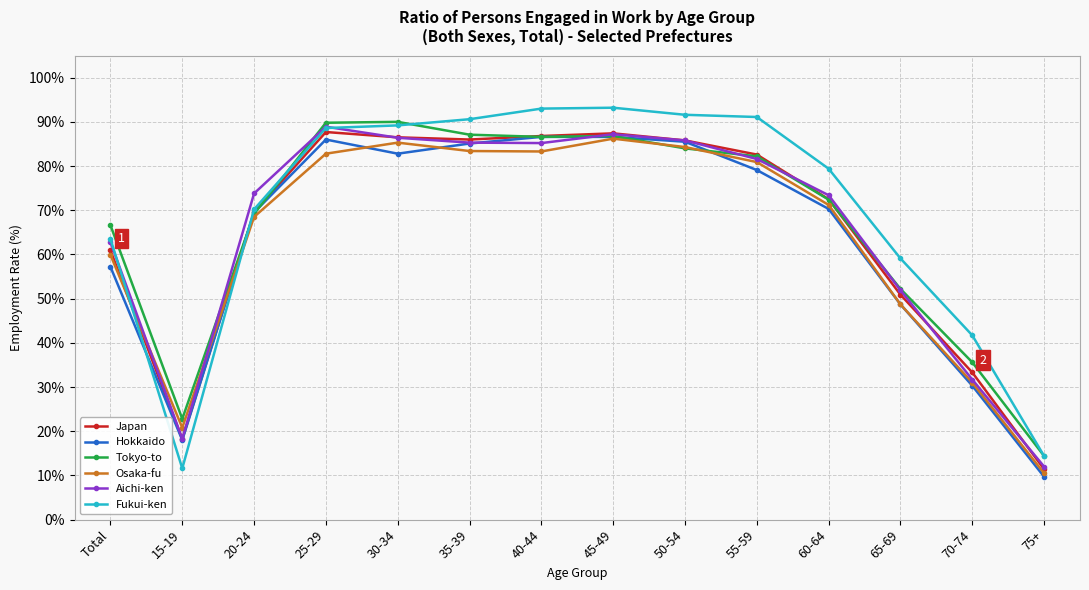

What is the label of the 1st point from the right?

75+